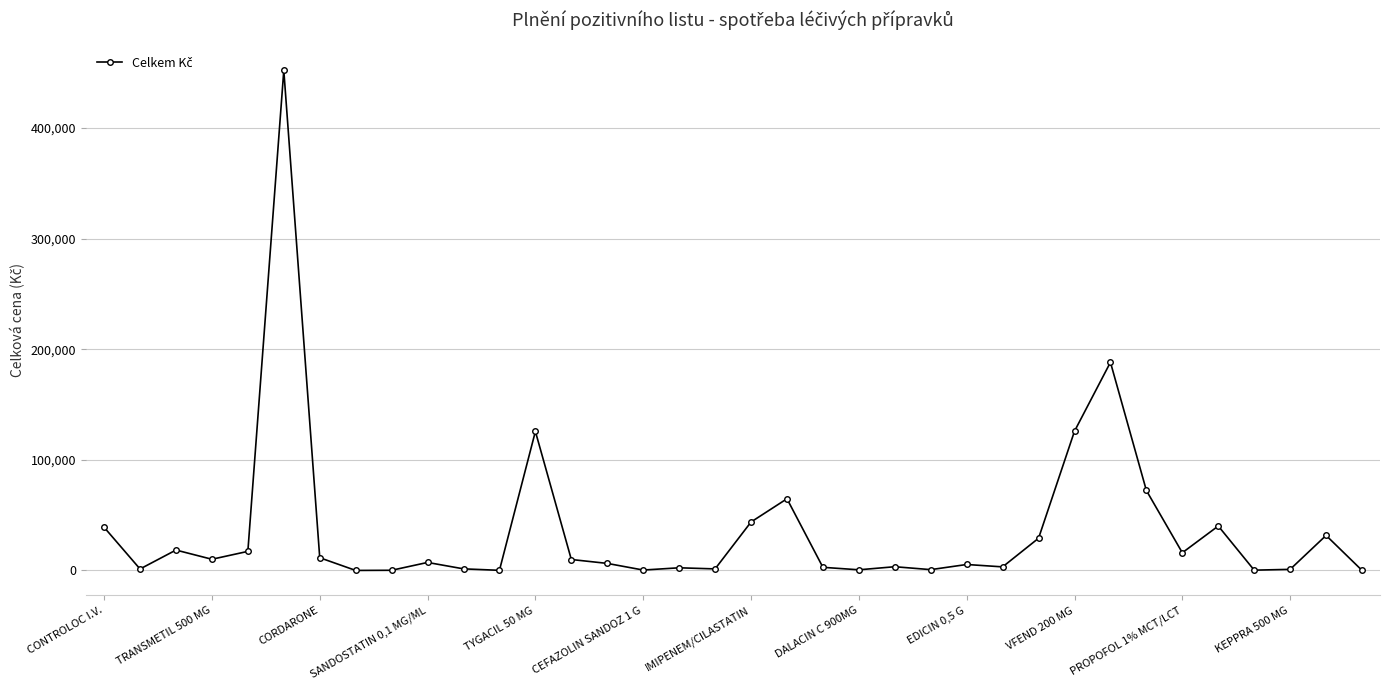

Does the chart display data point markers on the line(s)?

Yes